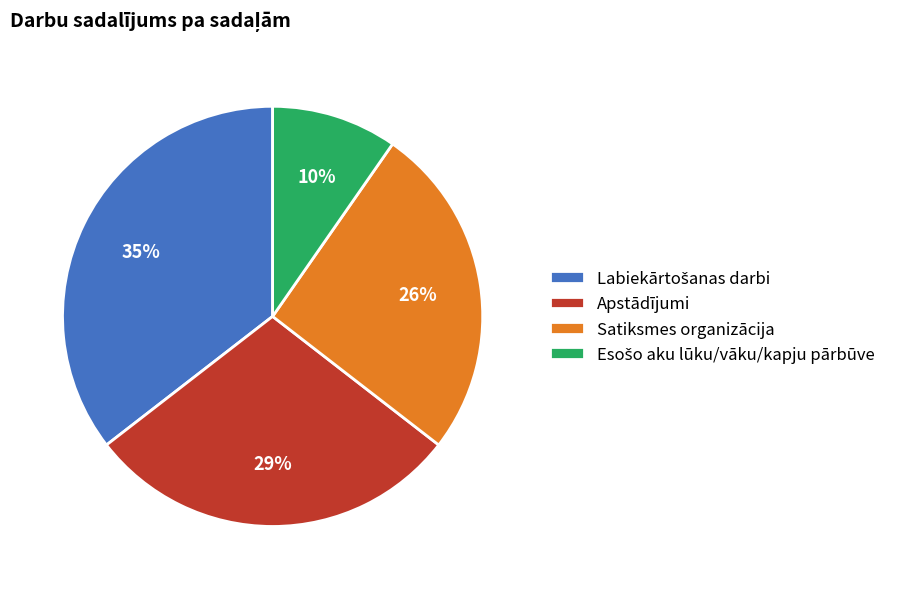

To the nearest percent, what is the combined percentage of Apstādījumi and Satiksmes organizācija?

55%